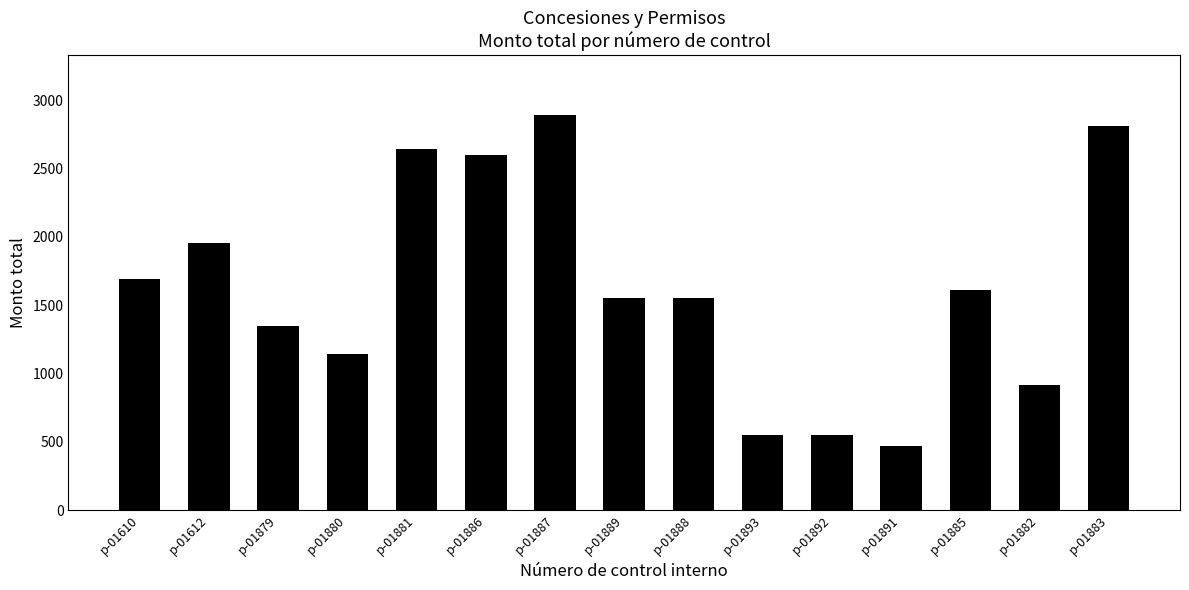

Is it true that the value at p-01886 is 2600?

True